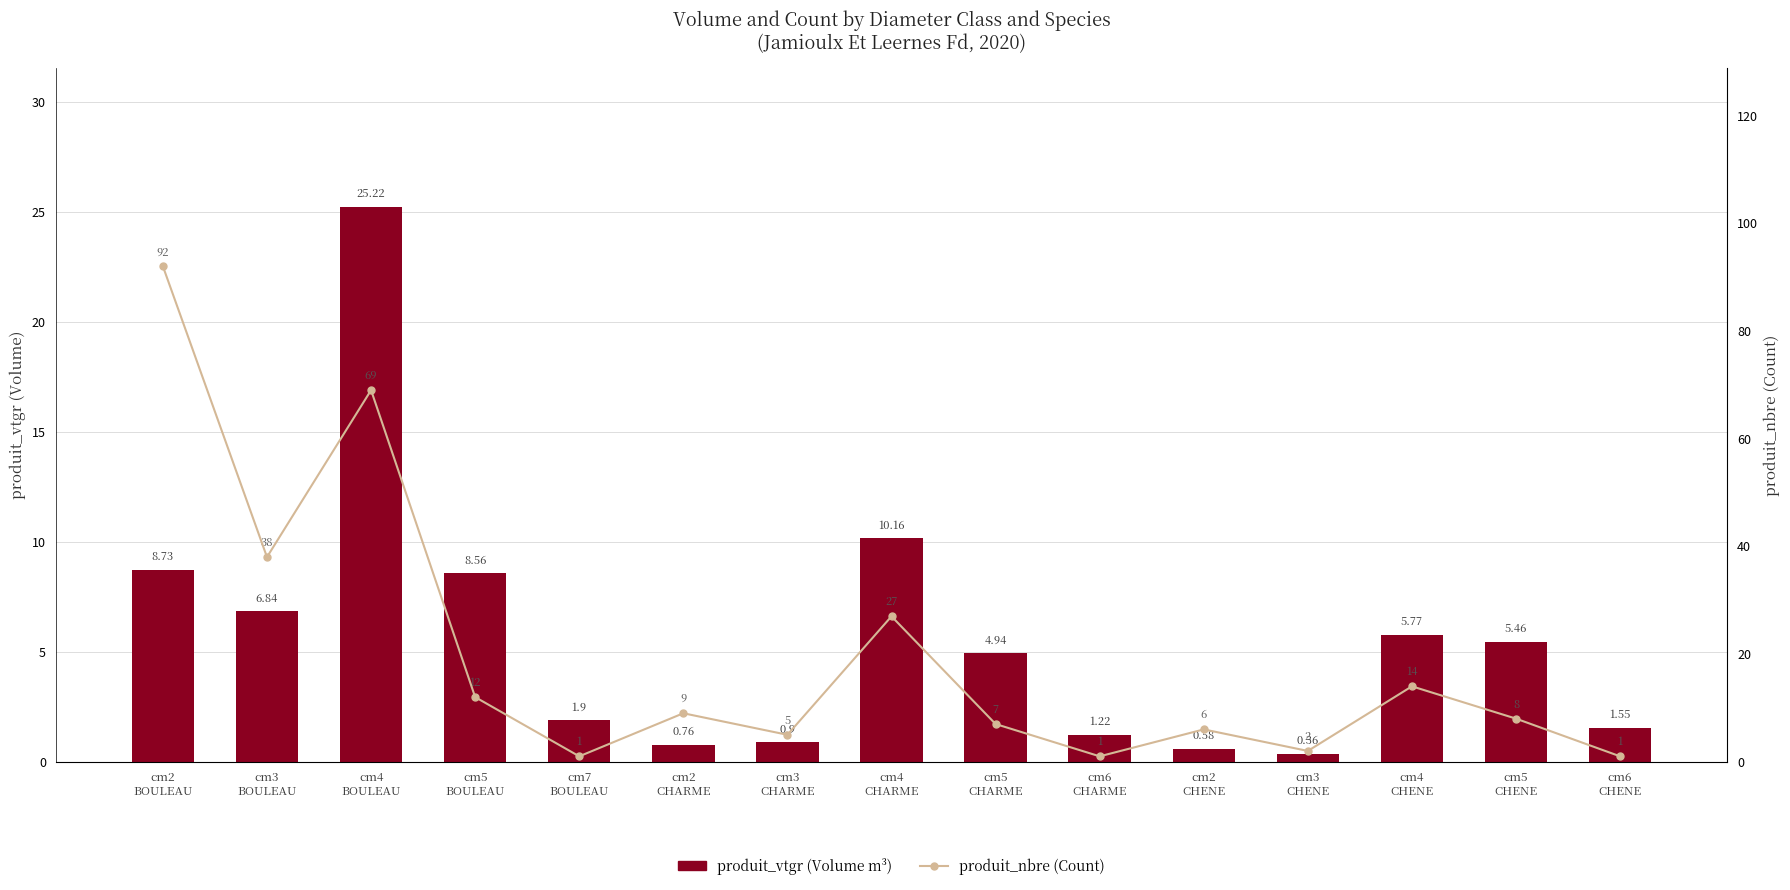

At which label is produit_vtgr closest to 12?

cm4
CHARME